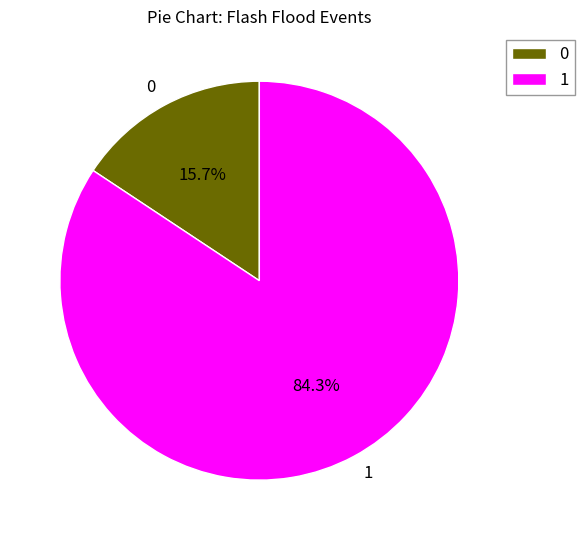

Count the number of slices in the pie.

2